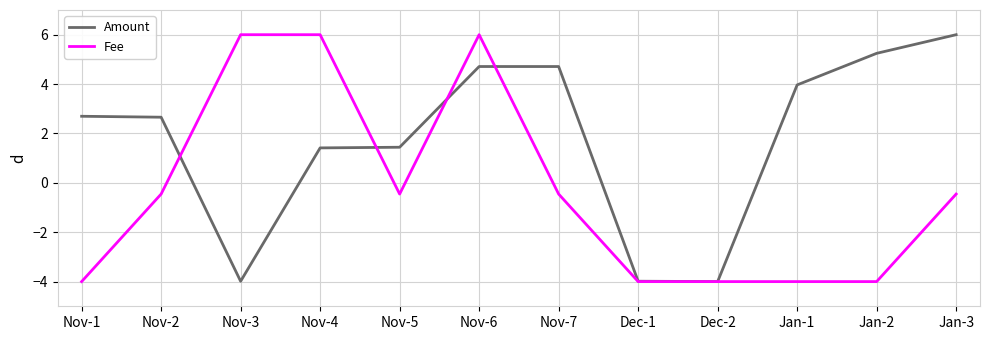

How many lines are shown in the chart?

2